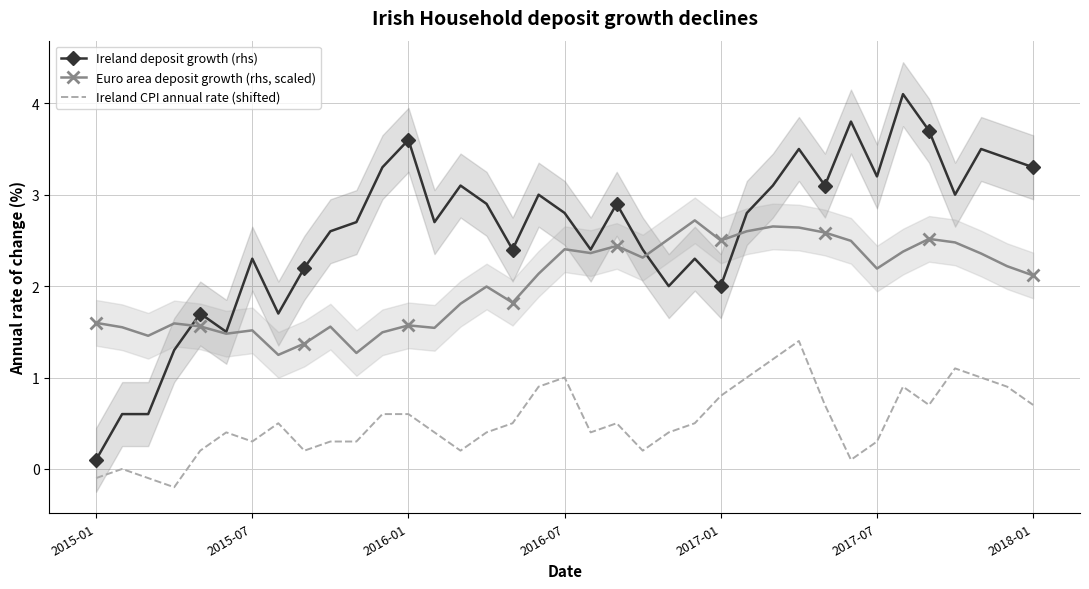

Where does the Ireland deposit growth (rhs) series first go above 2?

2015-07